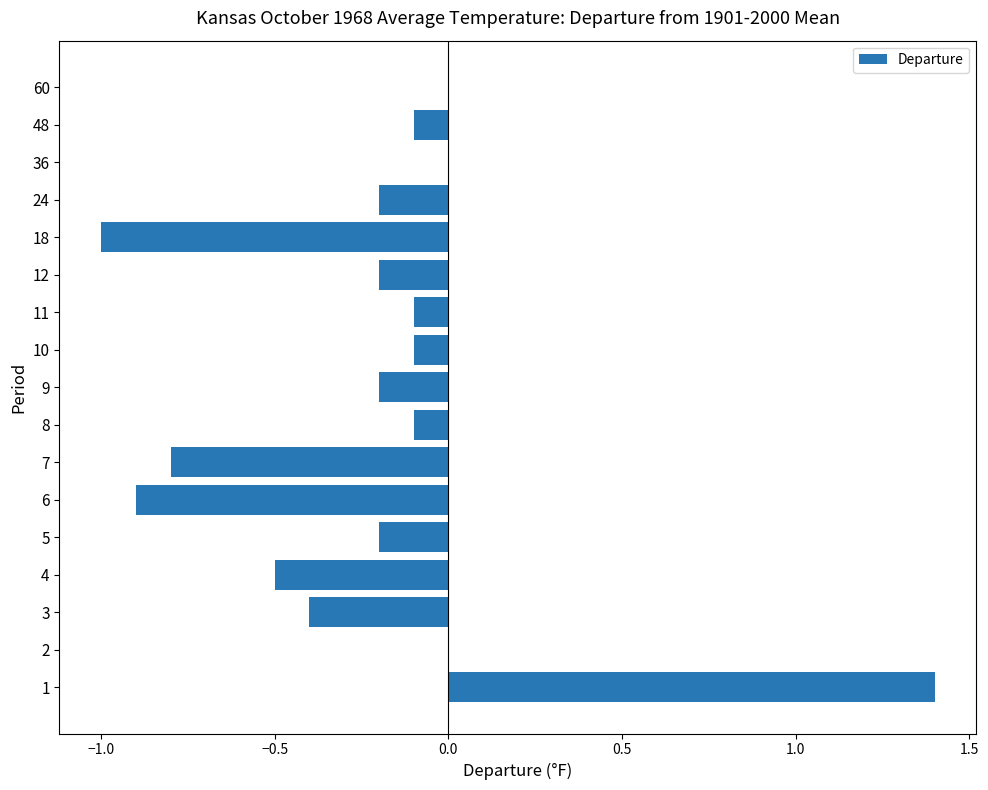

Between 4 and 24, which is larger?

24